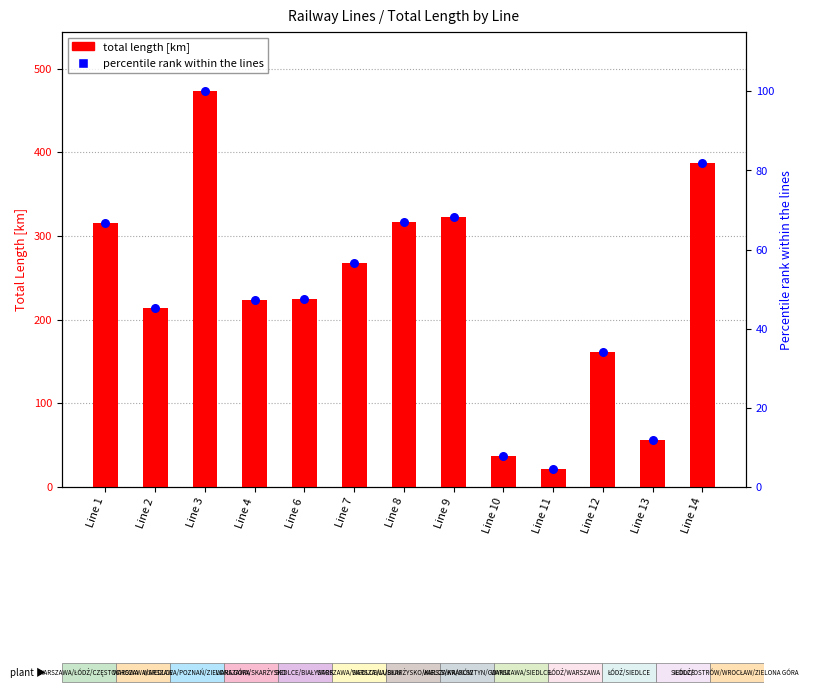

Which series has the largest total across all categories?

Total Length [km]